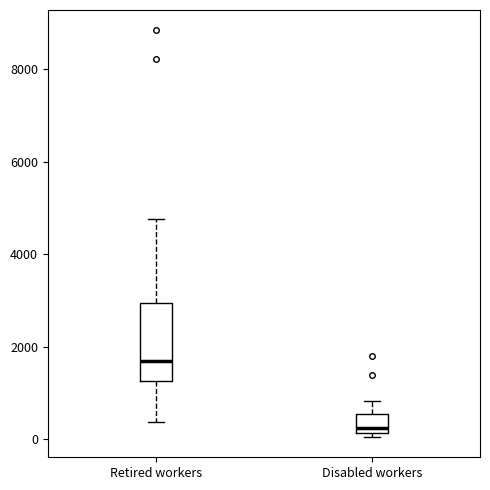

Reading left to right, read every box against the y-axis: the position of its median line, the range the box covers, and the ends of its whiskers. The values are not printed on the chart, so give them approximately, as read against the axis.

Retired workers: median 1800, box 1200 to 3000, whiskers 400 to 4800
Disabled workers: median 200 (just above the box's lower edge), box 200 to 600, whiskers 0 to 800